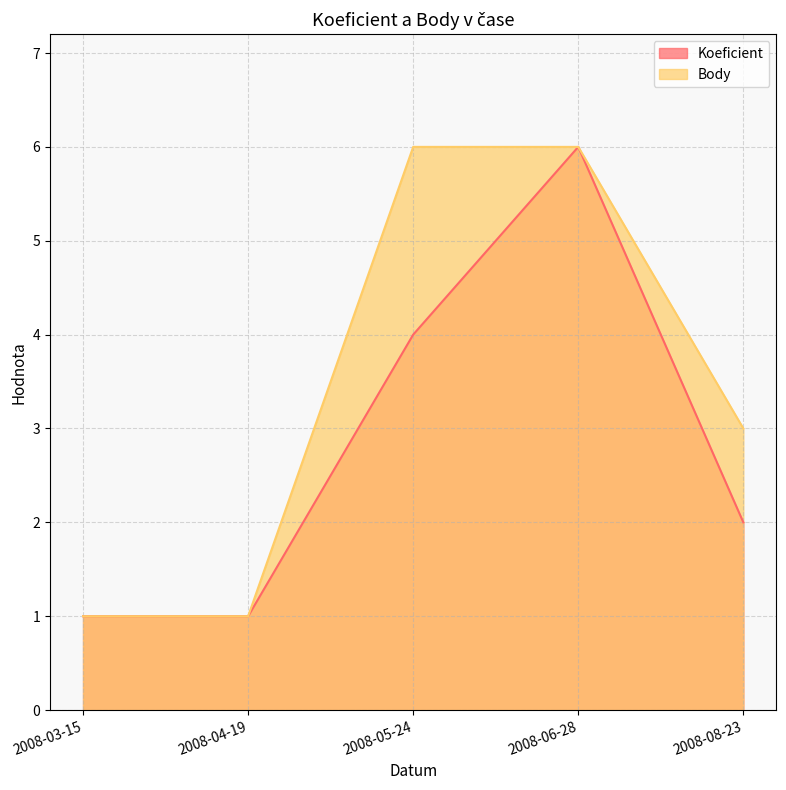

What is the greatest value displayed?

6